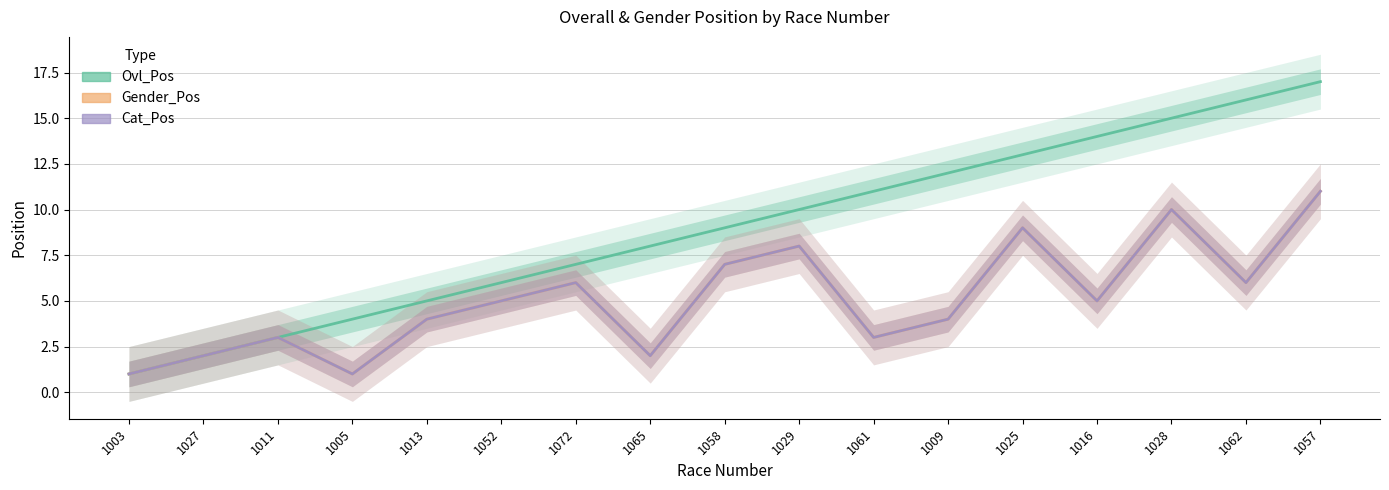

True or false: Gender_Pos has a value of 0 at 1005.

False